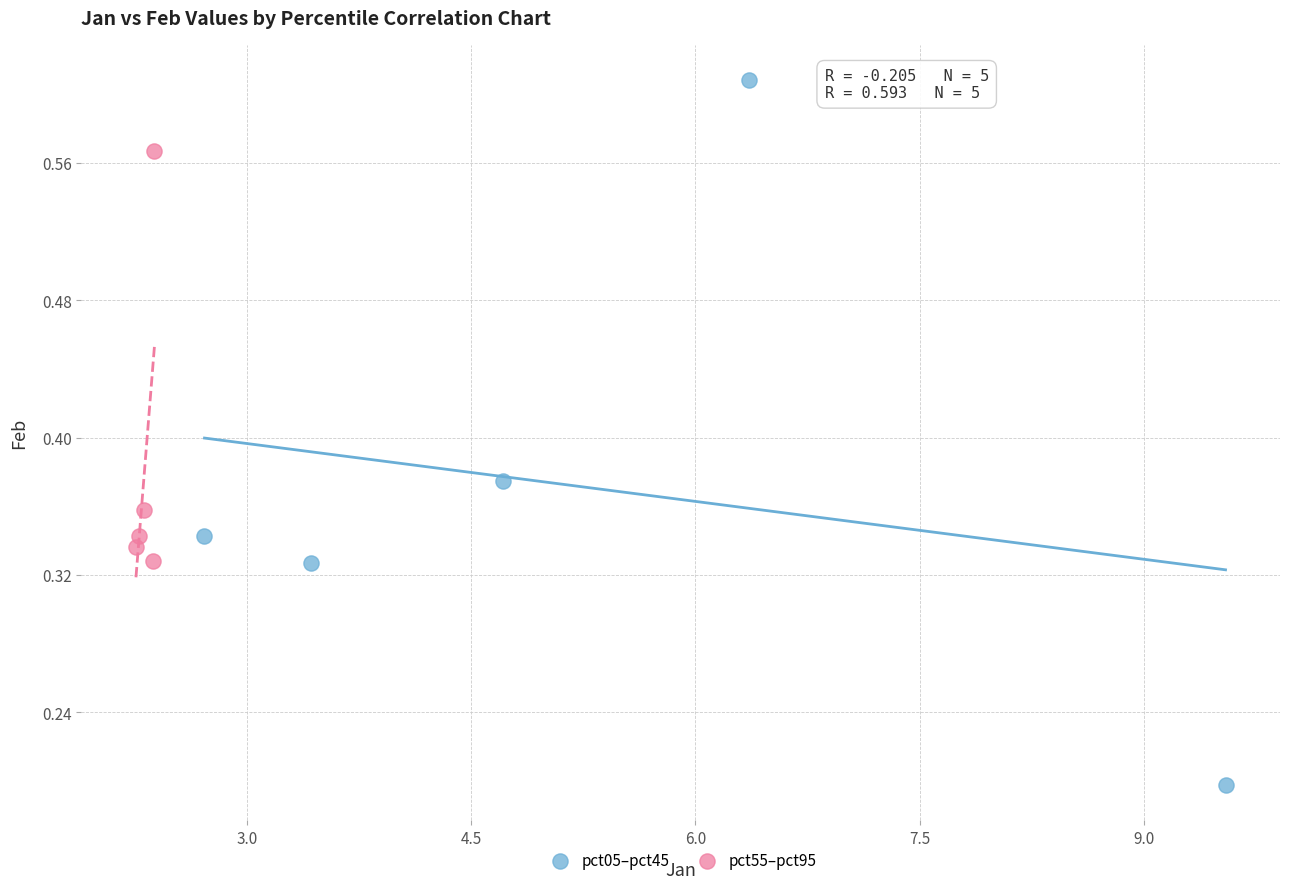

Which series contains the lowest Y value?

pct05–pct45